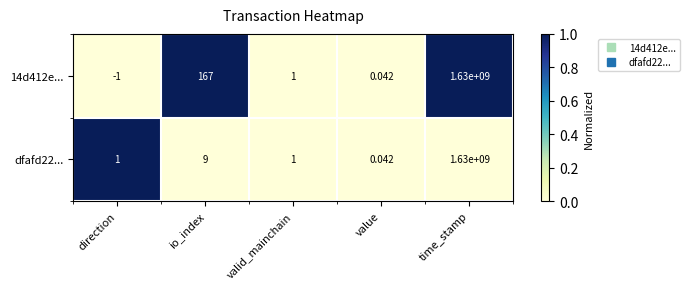

At which label is 14d412e... closest to 814999999?

io_index